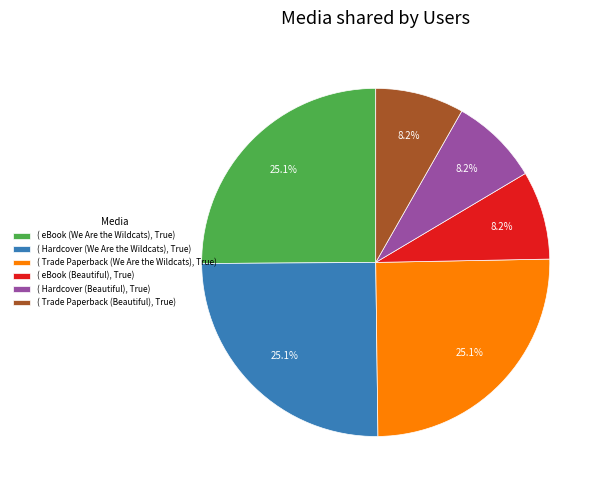

What is the ratio of the value at ( Hardcover (Beautiful), True) to the value at ( eBook (We Are the Wildcats), True)?

0.3